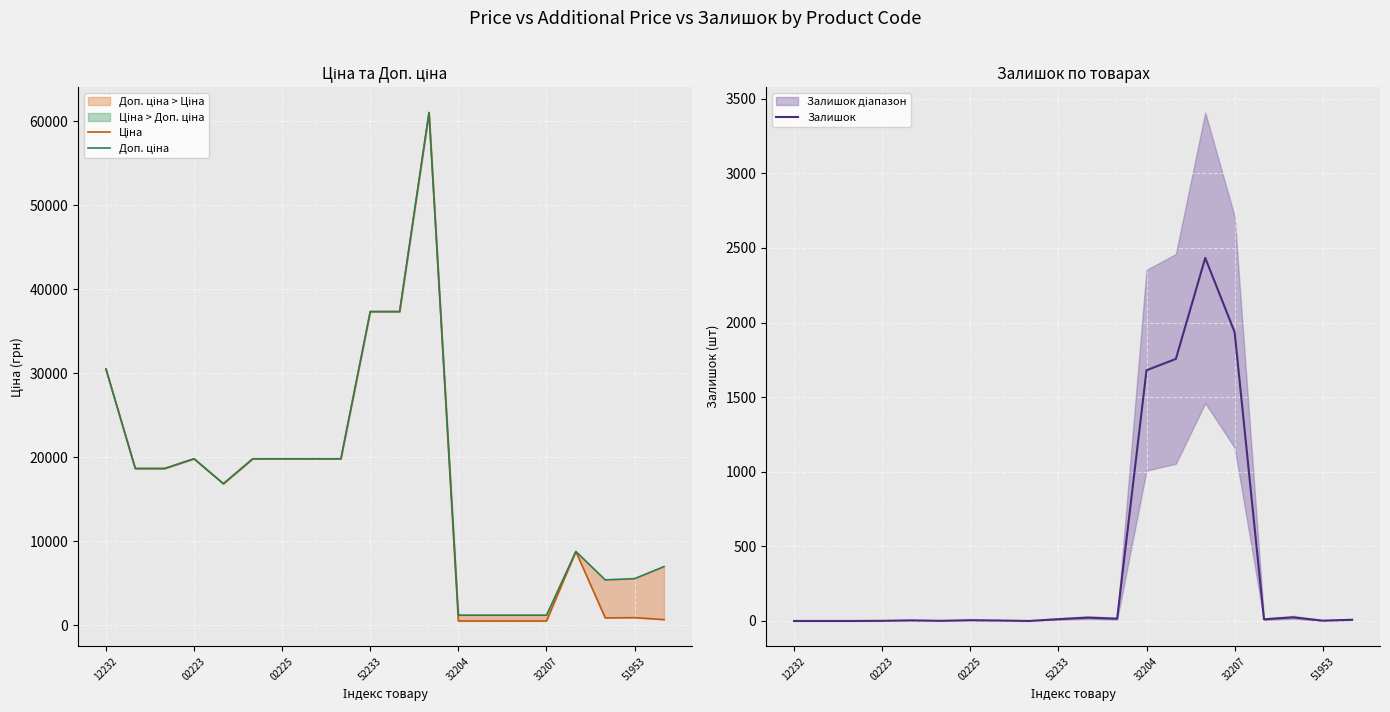

How many lines are shown in the chart?

3